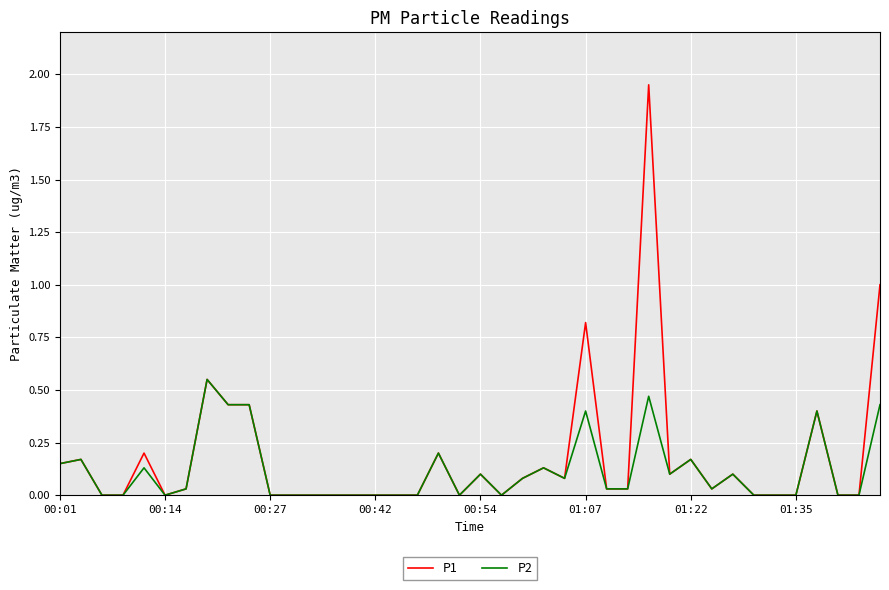

Which series has the largest range (max minus min)?

P1